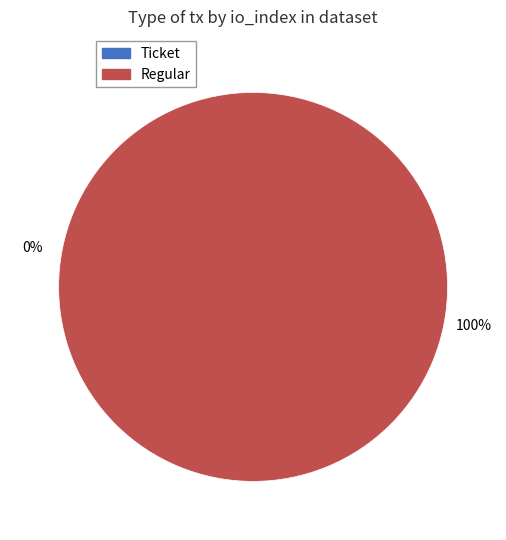

To the nearest percent, what is the difference between the largest and smallest slice percentages?

100%